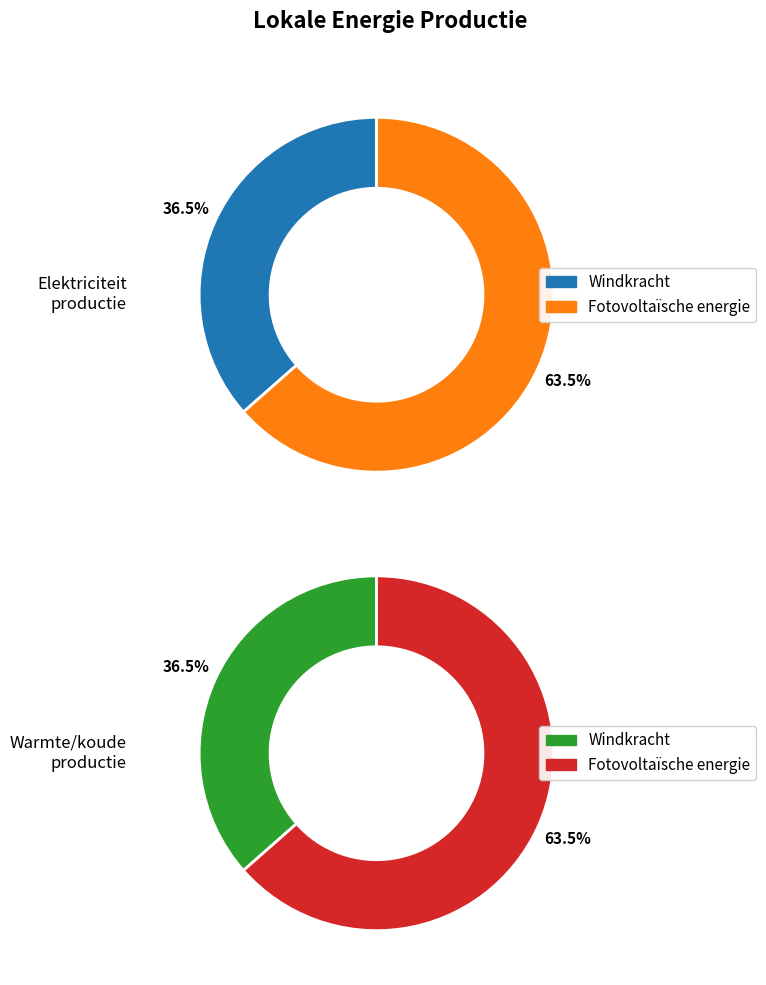

To the nearest percent, what is the difference between the largest and smallest slice percentages?

27%